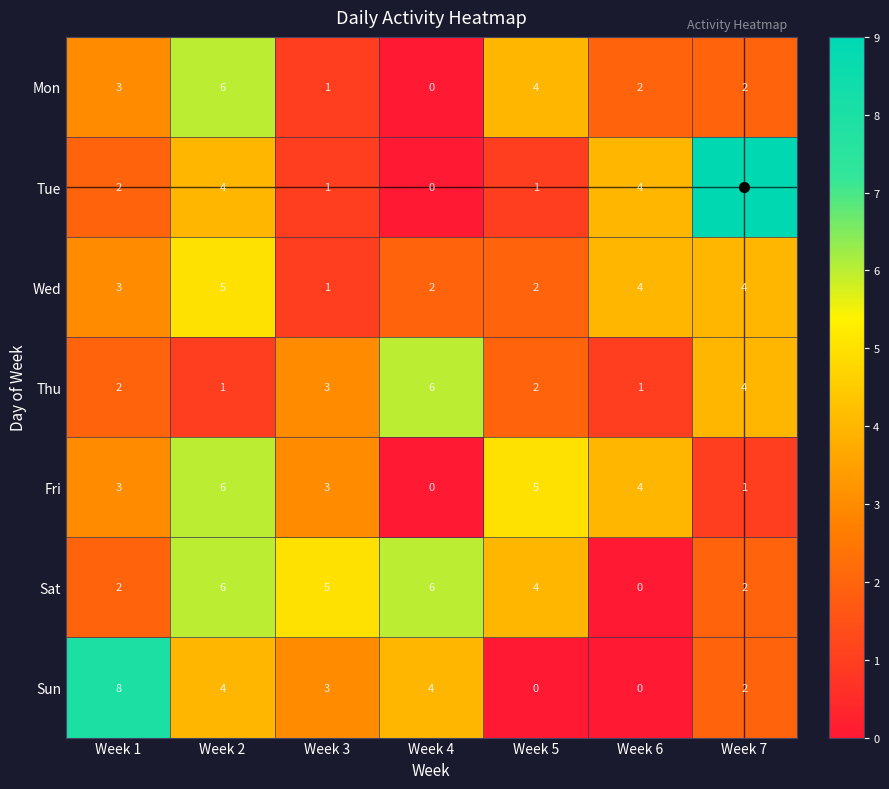

Which series has the widest spread of values?

Tue